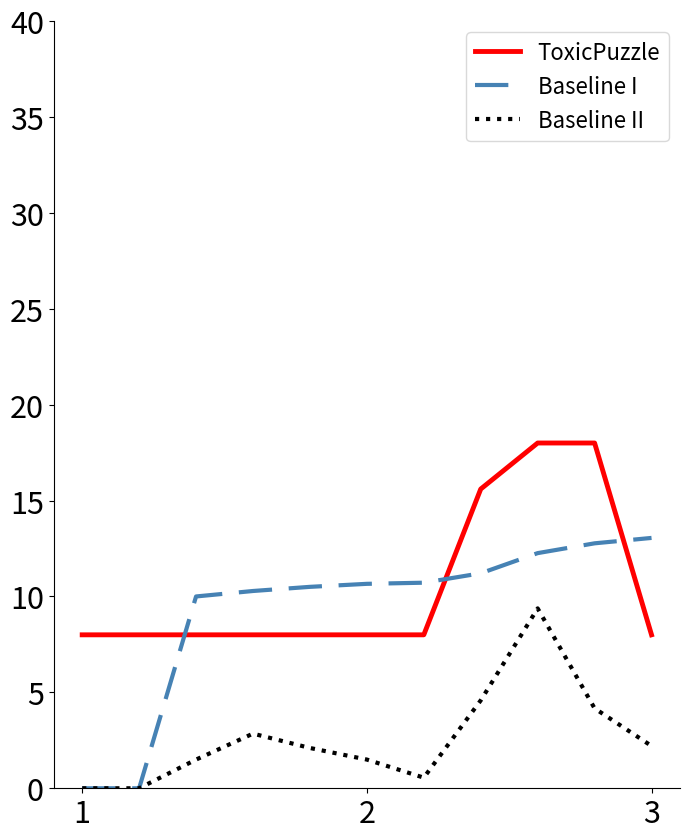

Rank the series by their maximum value, from lowest to highest.

Baseline II, Baseline I, ToxicPuzzle